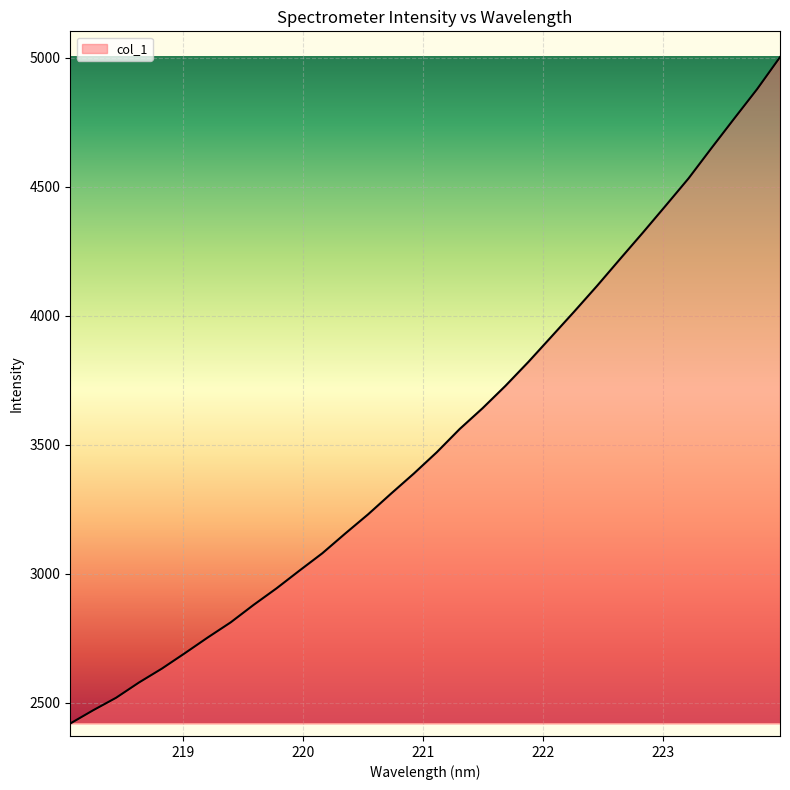

What is the minimum value shown in the chart?

2419.4